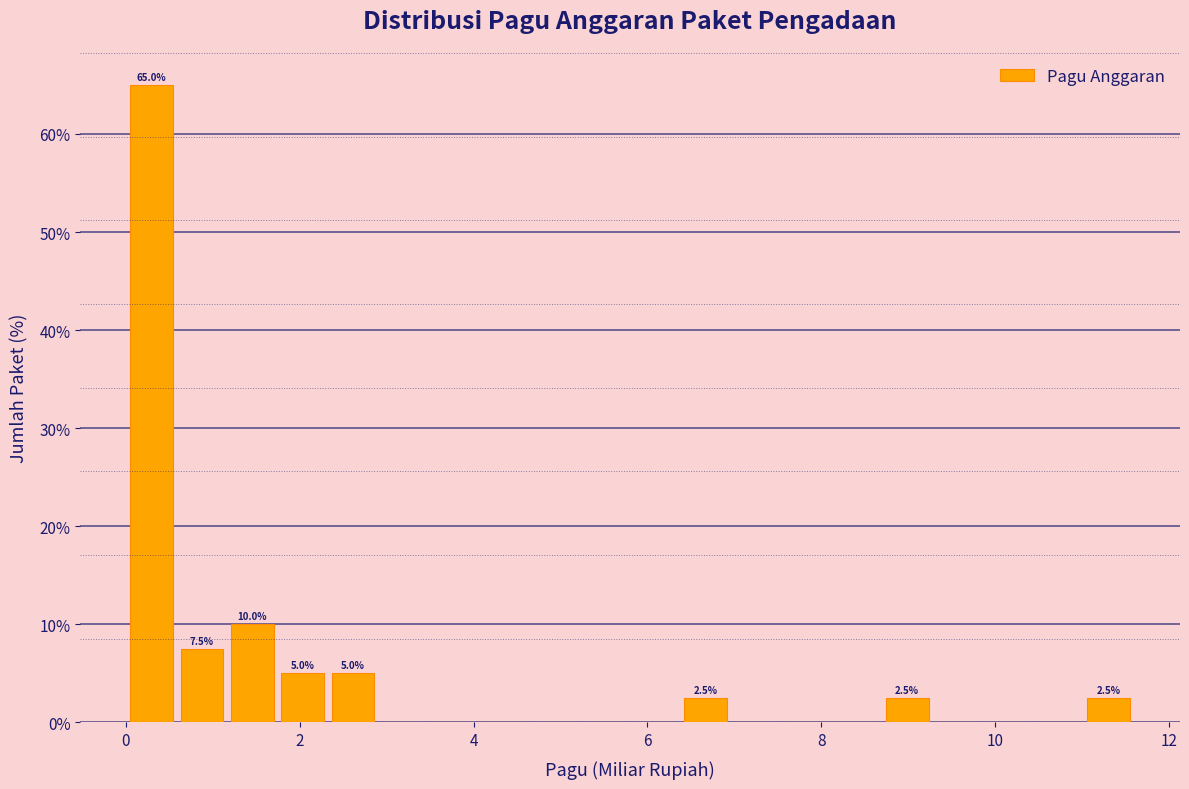

Read against the x-axis, roughly where is the centre of the tallest bar?

0.2